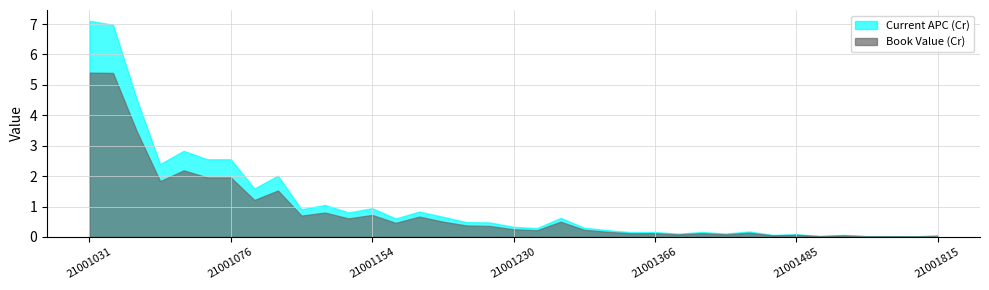

List the series in order of their peak value, lowest first.

Book Value (Cr), Current APC (Cr)